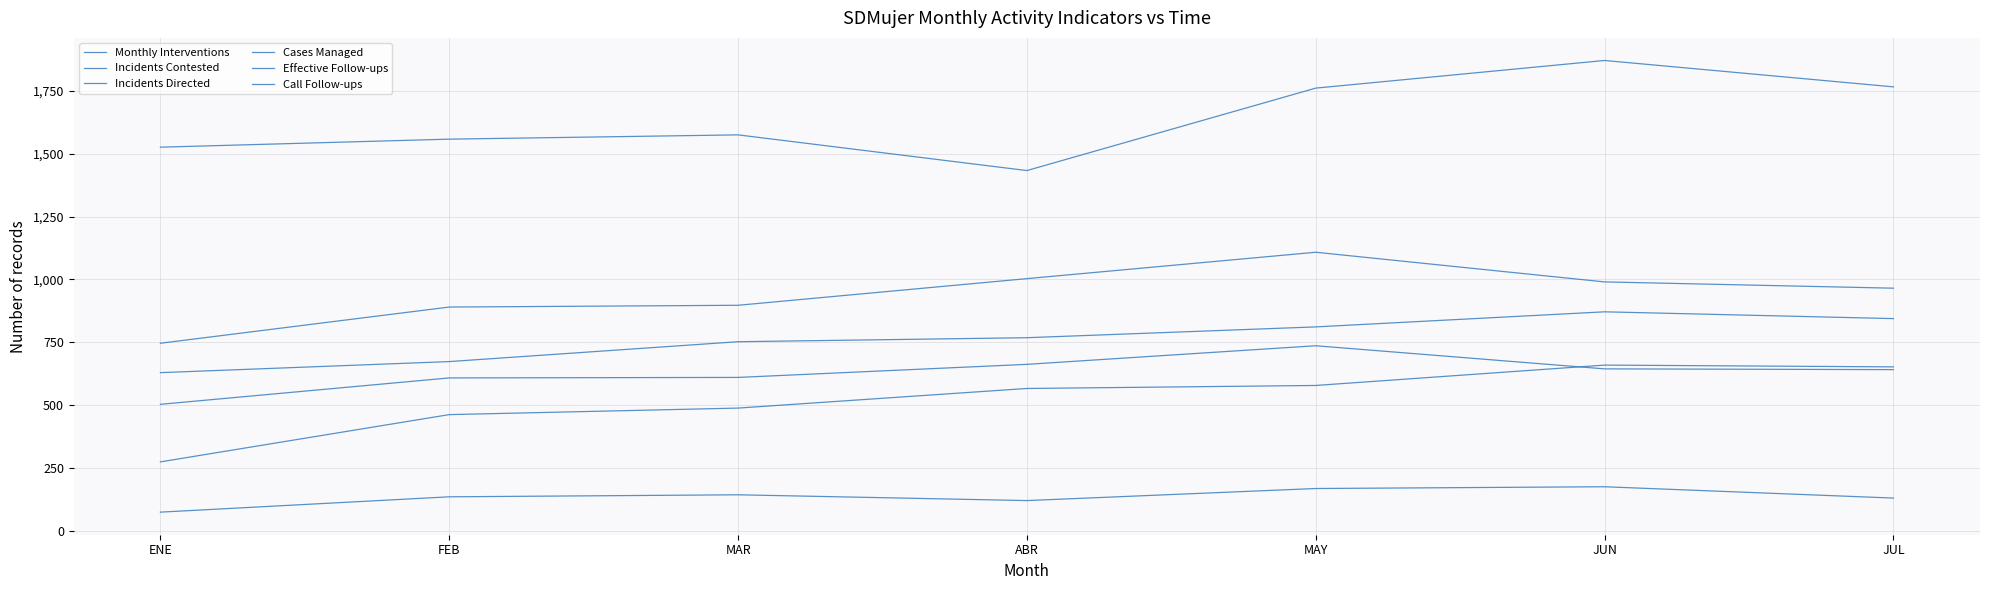

Does the chart display data point markers on the line(s)?

No